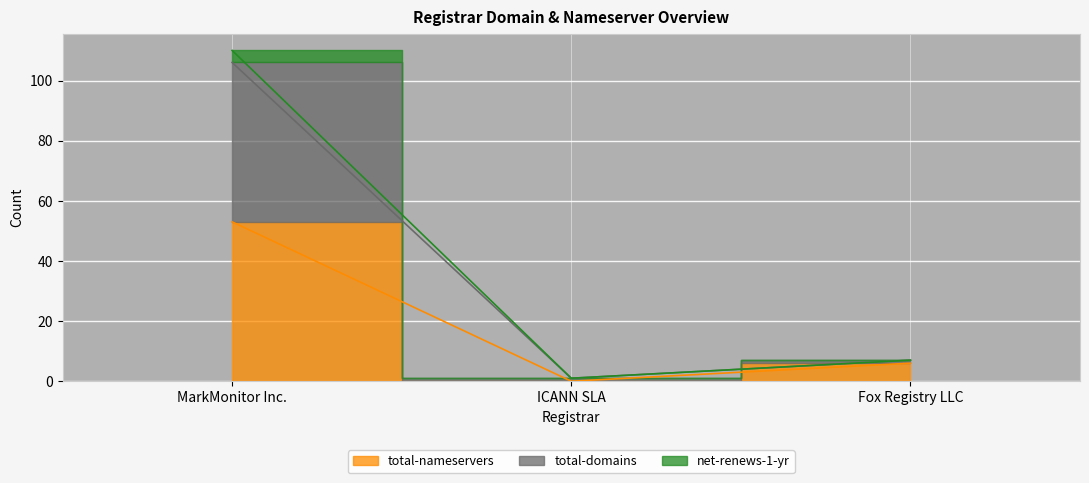

The net-renews-1-yr series shows 11 at Fox Registry LLC. True or false?

False